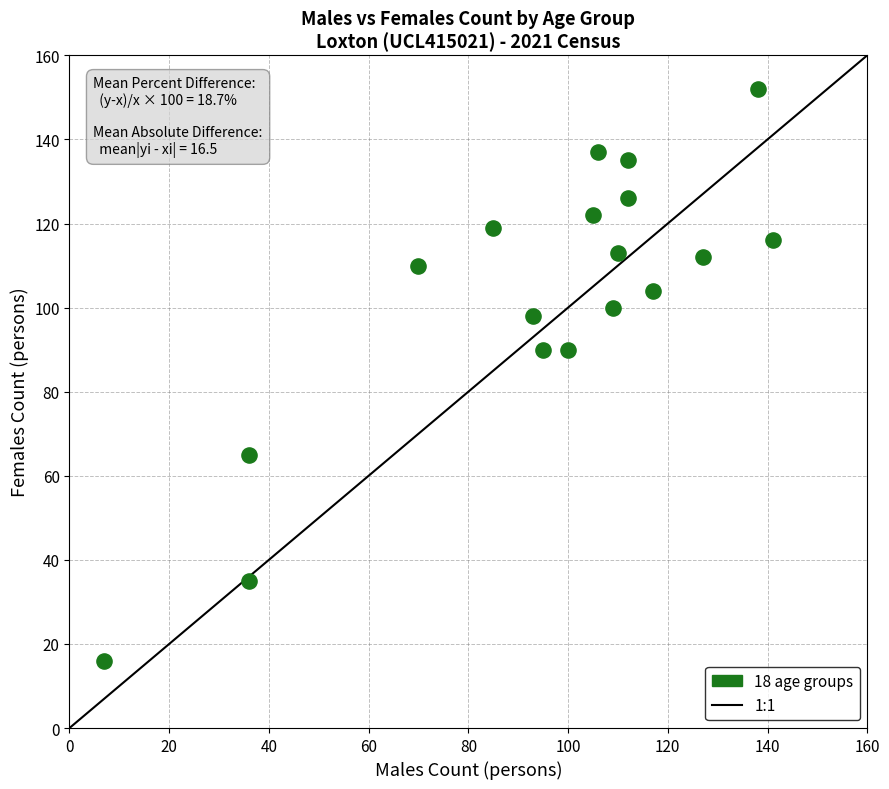

What is the range of Y values (max minus min)?

136